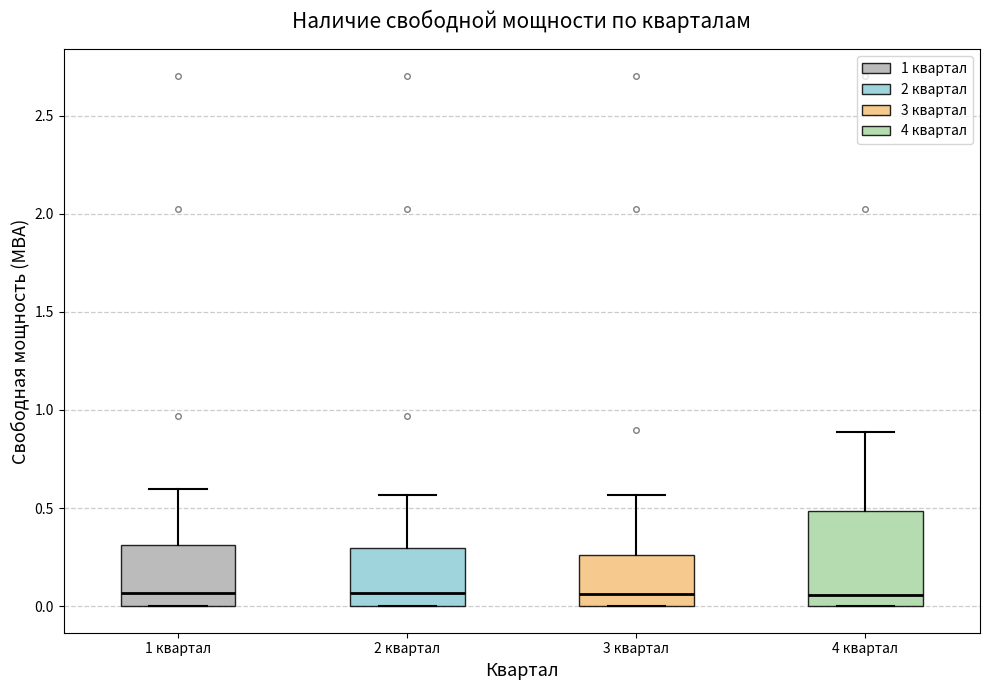

Reading left to right, transcribe this box plot: for each box, give where its median line is, the range the box spans, and where its two whiskers end, as read against the y-axis. The values are not printed on the chart, so give them approximately, as read against the axis.

1 квартал: median 0.05, box 0.00 to 0.30, whiskers 0.00 to 0.60
2 квартал: median 0.05, box 0.00 to 0.30, whiskers 0.00 to 0.55
3 квартал: median 0.05, box 0.00 to 0.25, whiskers 0.00 to 0.55
4 квартал: median 0.05, box 0.00 to 0.50, whiskers 0.00 to 0.90